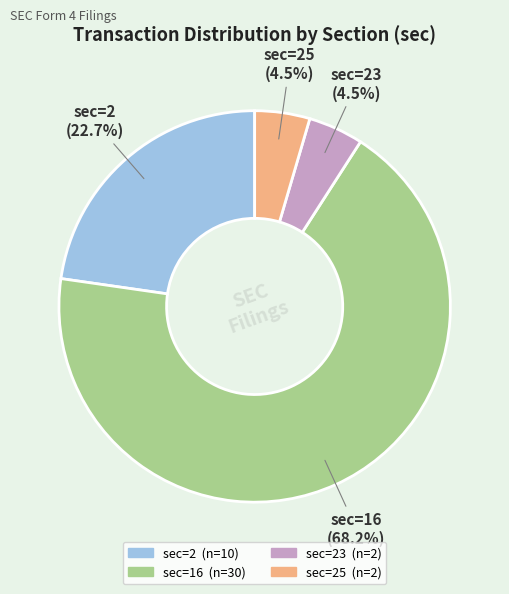

Is there any slice that represents more than half of the pie?

Yes